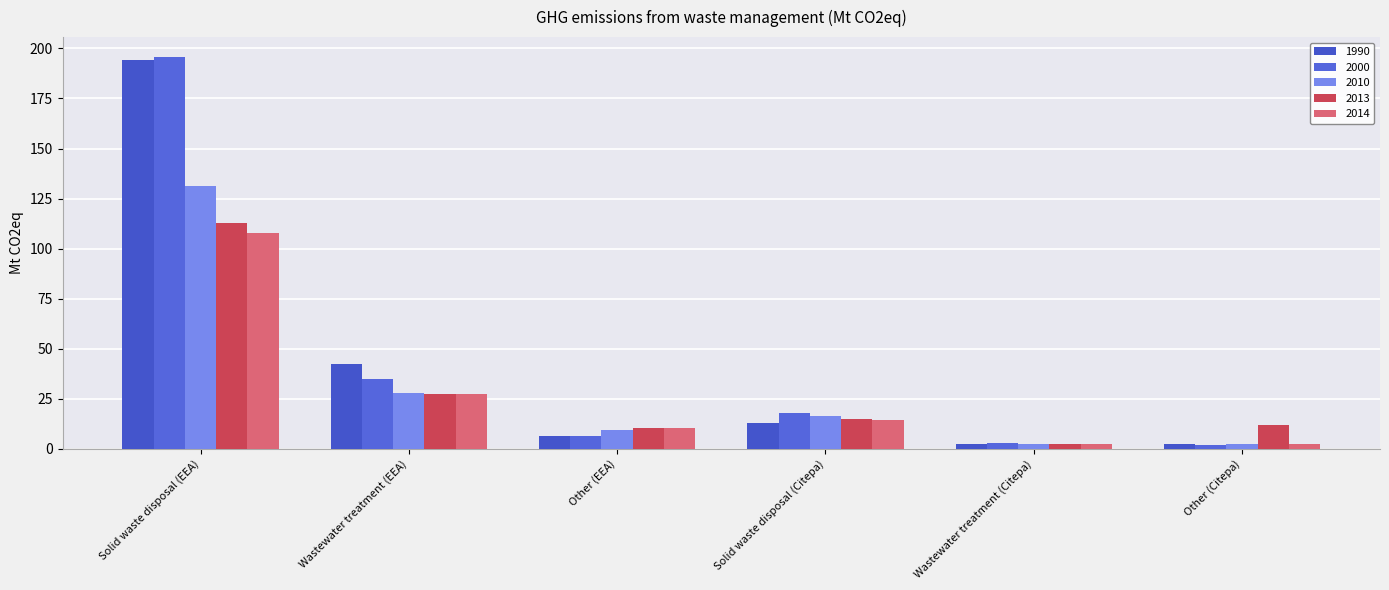

Rank the categories by 2010 value from lowest to highest.

Other (Citepa), Wastewater treatment (Citepa), Other (EEA), Solid waste disposal (Citepa), Wastewater treatment (EEA), Solid waste disposal (EEA)